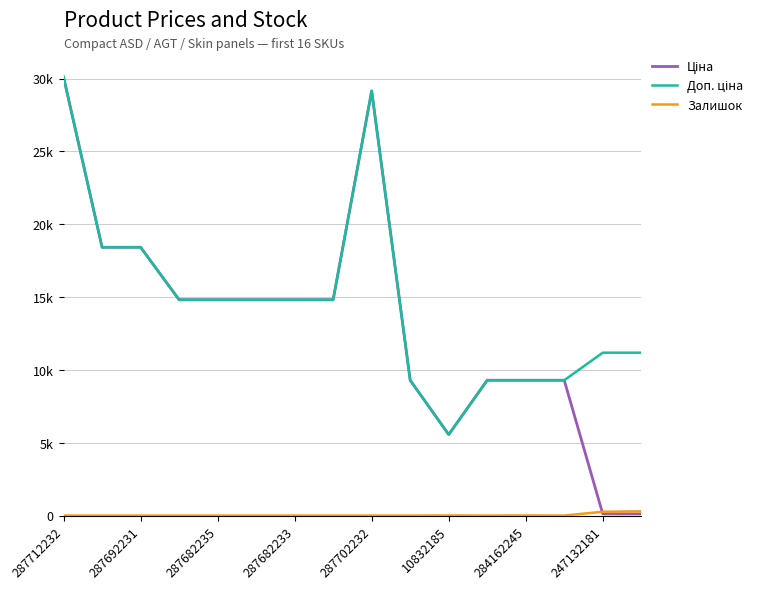

What is the difference between the second highest and minimum values in the Залишок series?

260.0